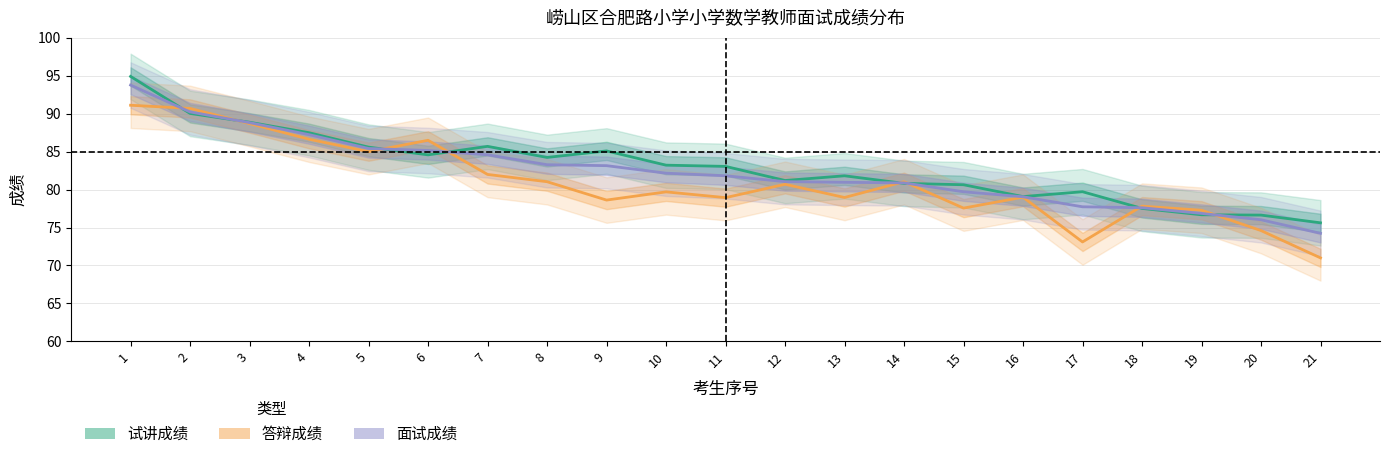

Which series has the largest range (max minus min)?

答辩成绩